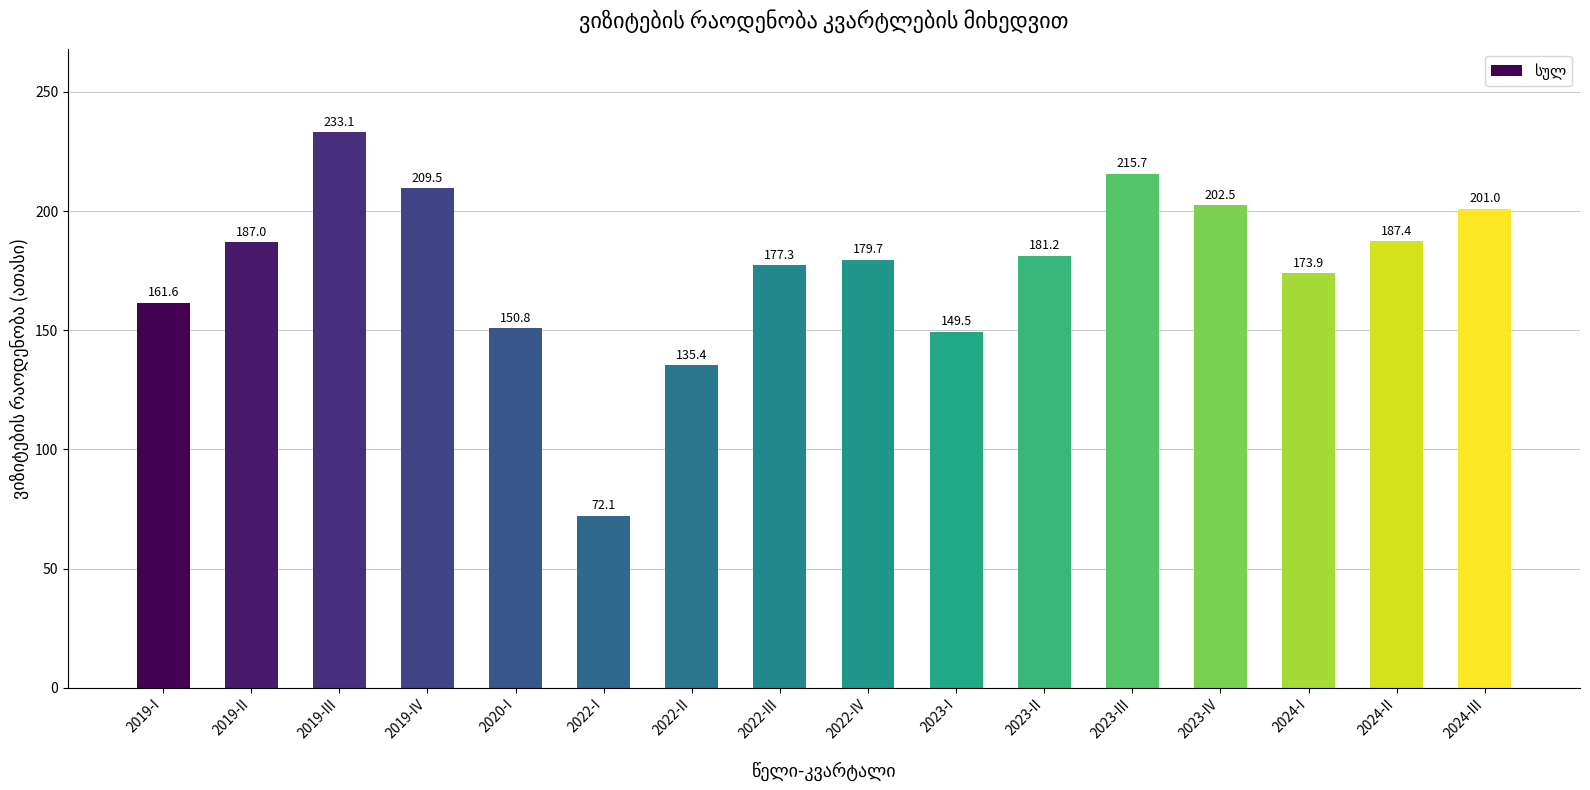

Reading left to right, what are all the values shown in this chart?

2019-I=161.6	2019-II=187.0	2019-III=233.1	2019-IV=209.5	2020-I=150.8	2022-I=72.1	2022-II=135.4	2022-III=177.3	2022-IV=179.7	2023-I=149.5	2023-II=181.2	2023-III=215.7	2023-IV=202.5	2024-I=173.9	2024-II=187.4	2024-III=201.0